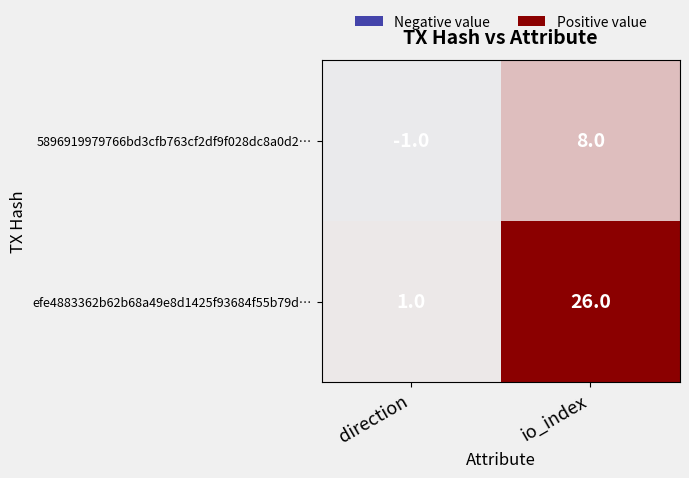

Is it true that 5896919979766bd3cfb763cf2df9f028dc8a0d2… equals -1 at direction?

True